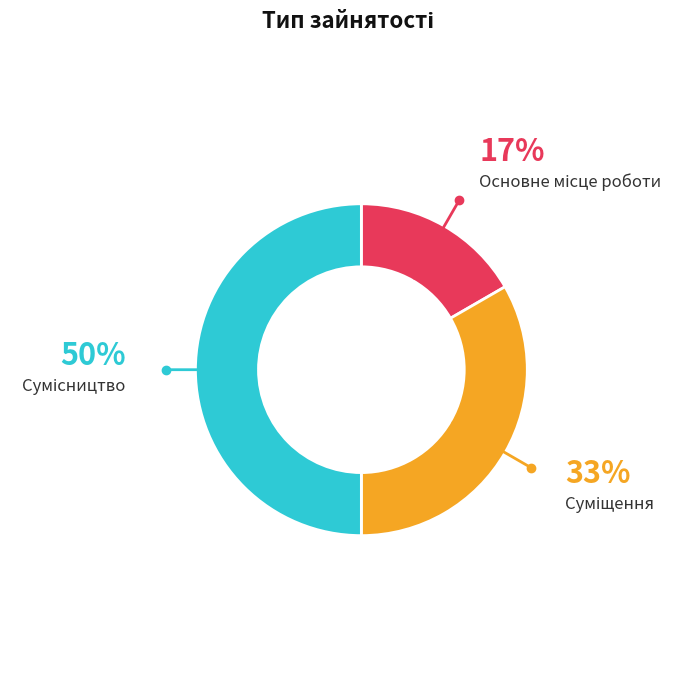

How many slices are in this pie chart?

3